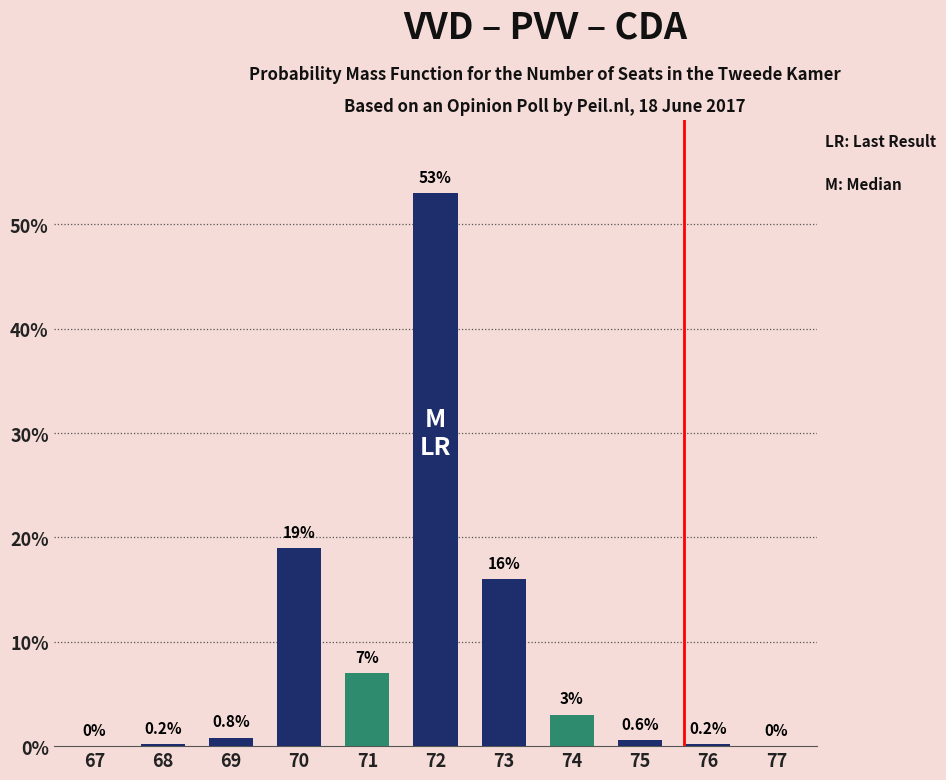

Reading left to right, transcribe all the data shown in this chart.

67=0.0	68=0.2	69=0.8	70=19.0	71=7.0	72=53.0	73=16.0	74=3.0	75=0.6	76=0.2	77=0.0